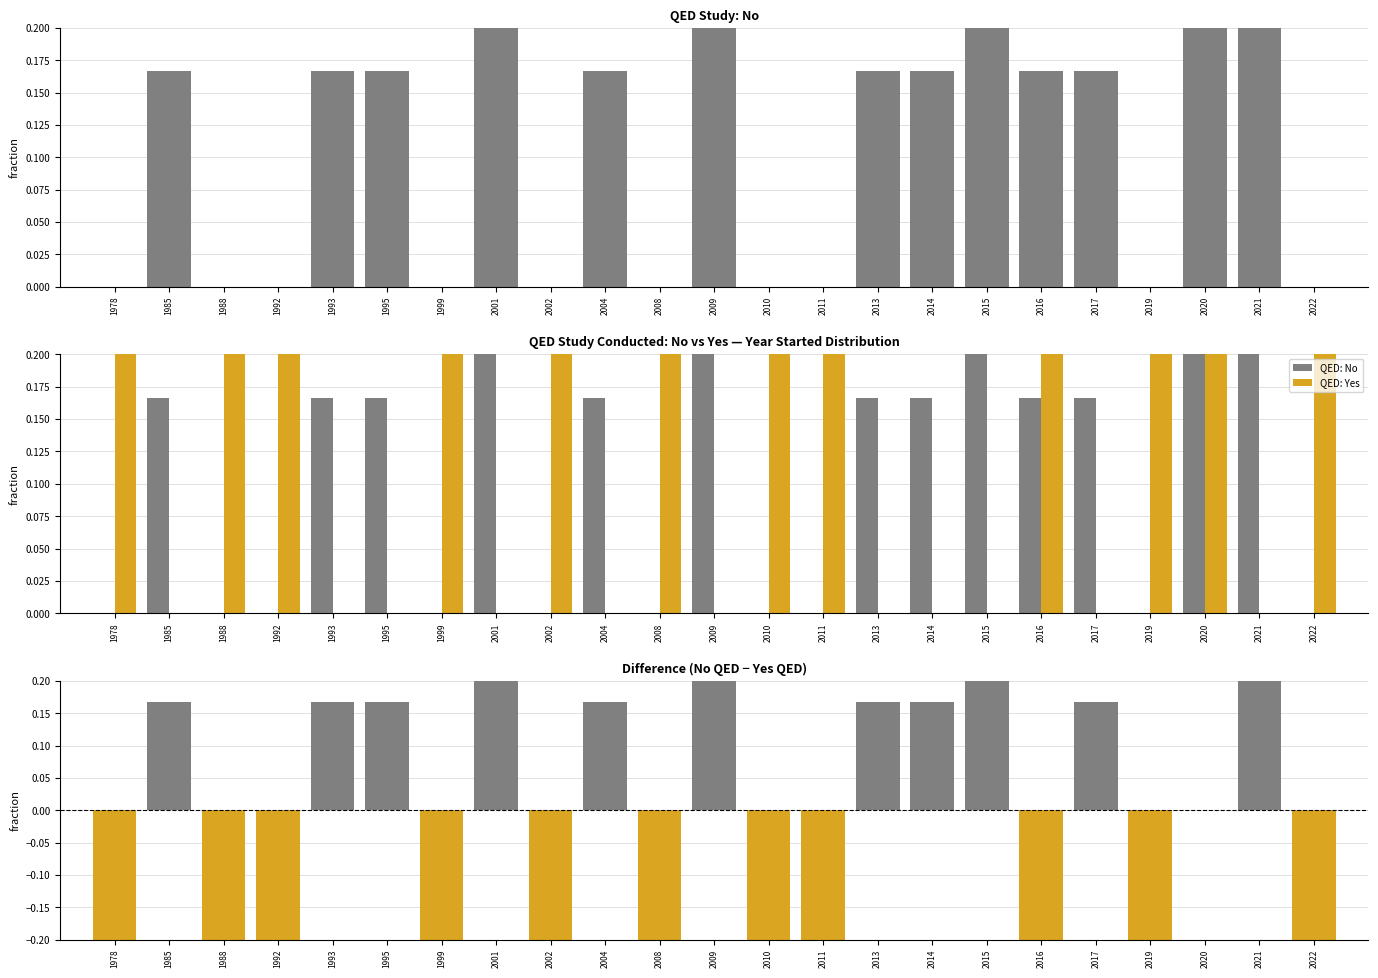

How many No - Yes difference values are between -1 and 0?

12